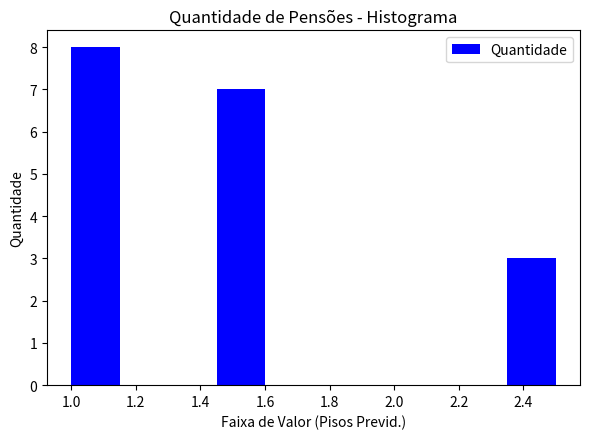

Reading left to right, list every bar in this chart as the range it spans on the x-axis followed by its height. Neither the bar edges nor the heights are printed on the chart, so give them approximately, as read against the axes.

1.00 to 1.15: 8
1.15 to 1.30: 0
1.30 to 1.45: 0
1.45 to 1.60: 7
1.60 to 1.75: 0
1.75 to 1.90: 0
1.90 to 2.05: 0
2.05 to 2.20: 0
2.20 to 2.35: 0
2.35 to 2.50: 3